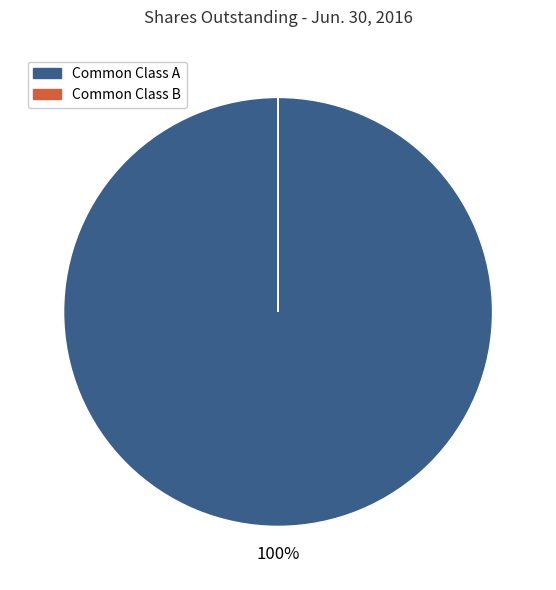

Does any single category account for the majority?

Yes